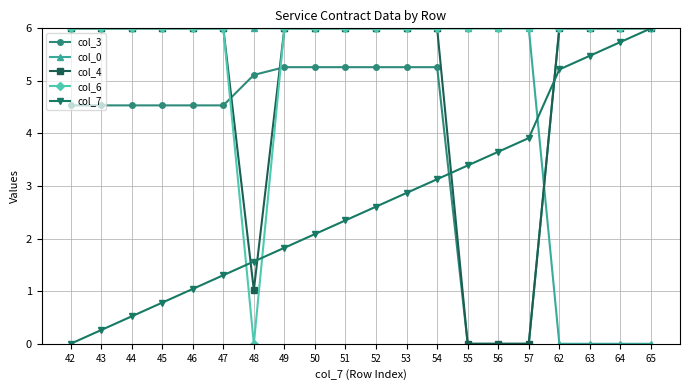

What is the maximum value for col_0?

6.0